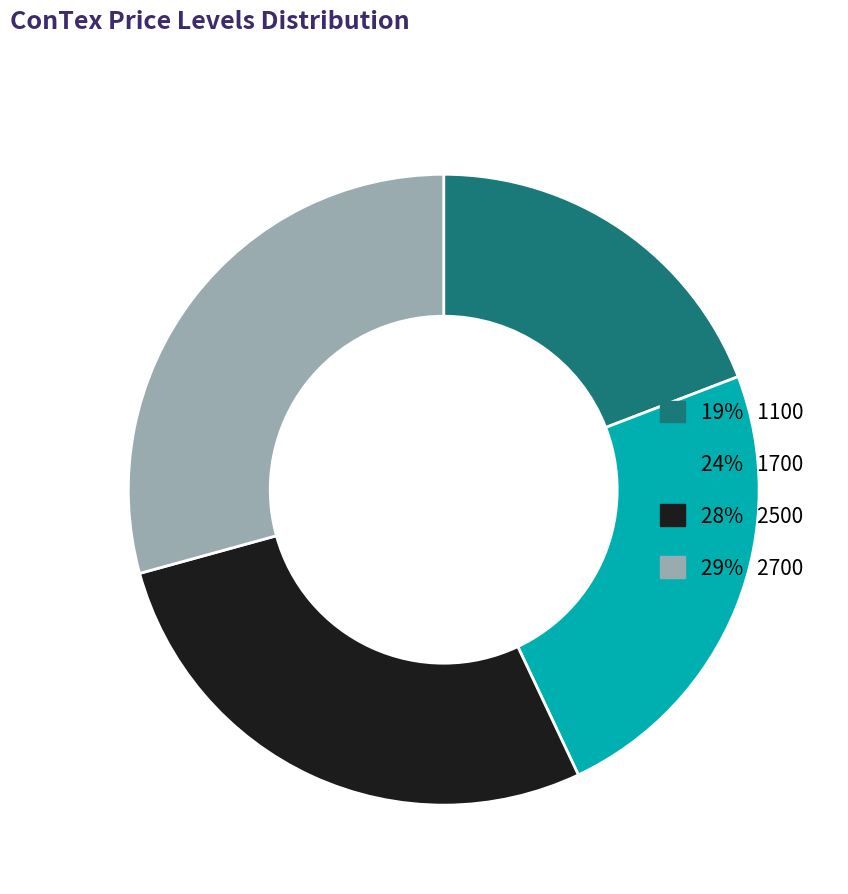

Does any single category account for the majority?

No